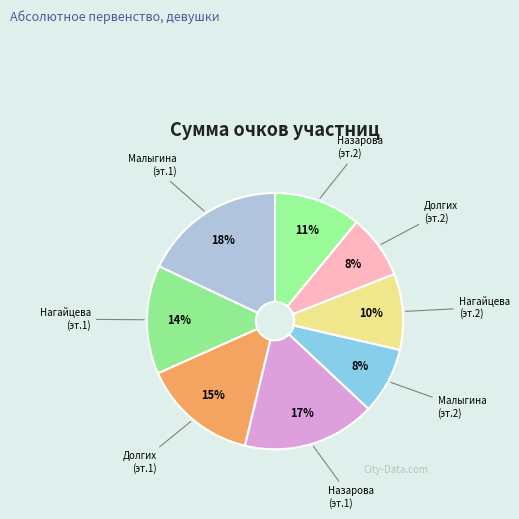

Do Малыгина (эт.2) and Назарова (эт.1) together represent more than half of the pie?

No